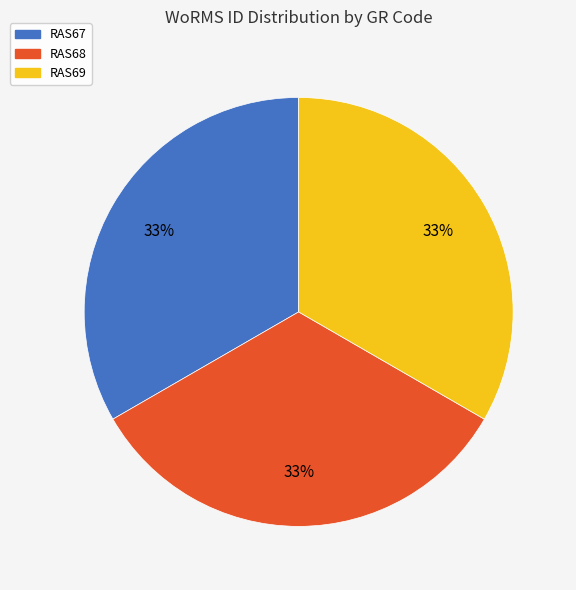

What percentage is the RAS67 slice, to the nearest percent?

33%